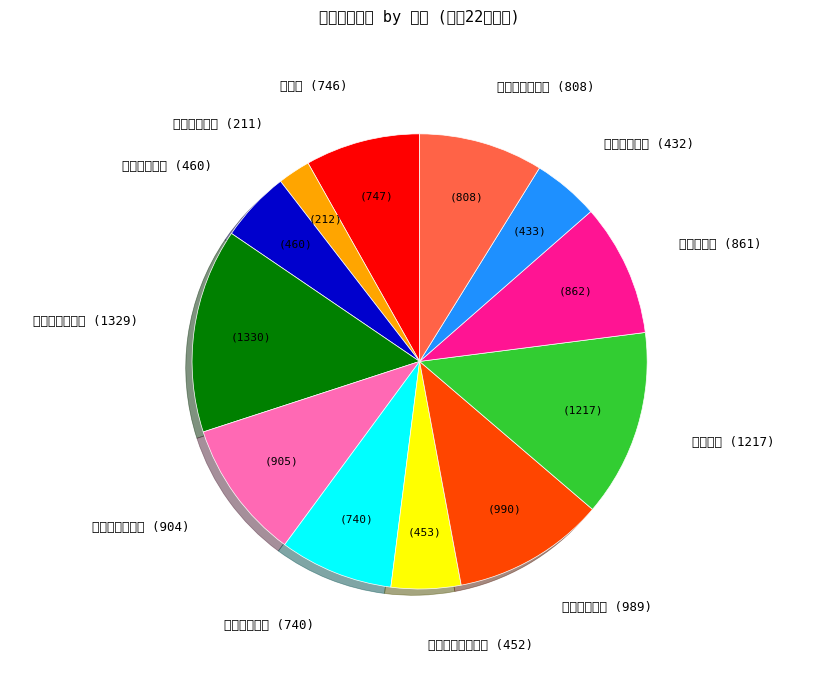

Is there a majority slice in this chart?

No